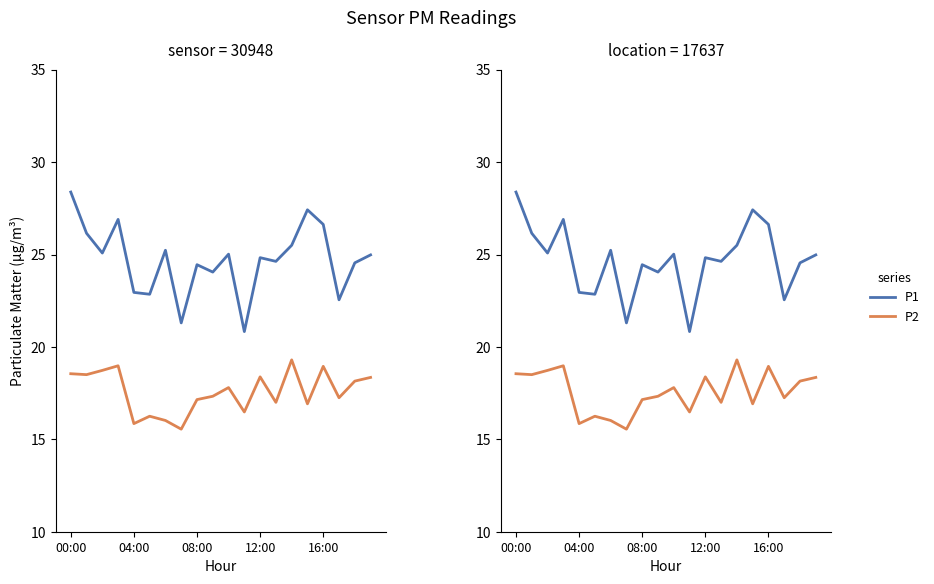

True or false: P1 and P2 cross at least once.

False